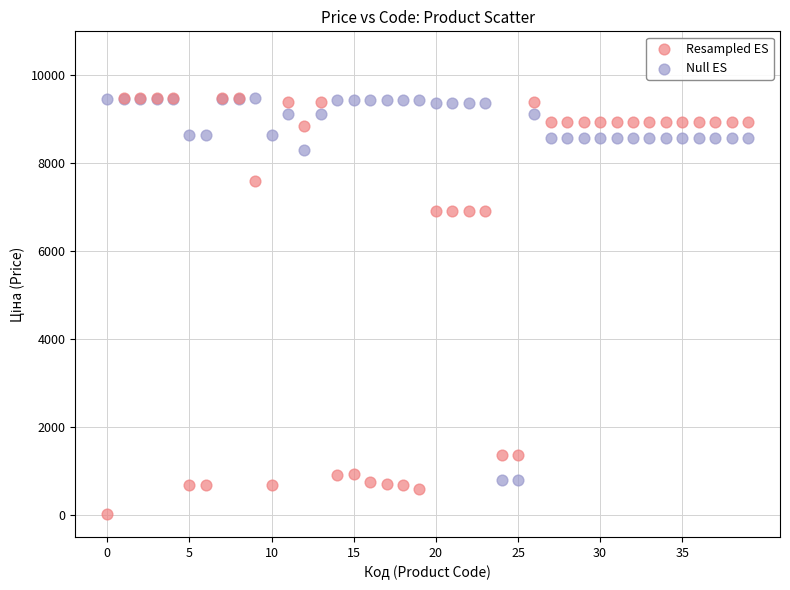

Which series reaches the minimum Y coordinate?

Resampled ES